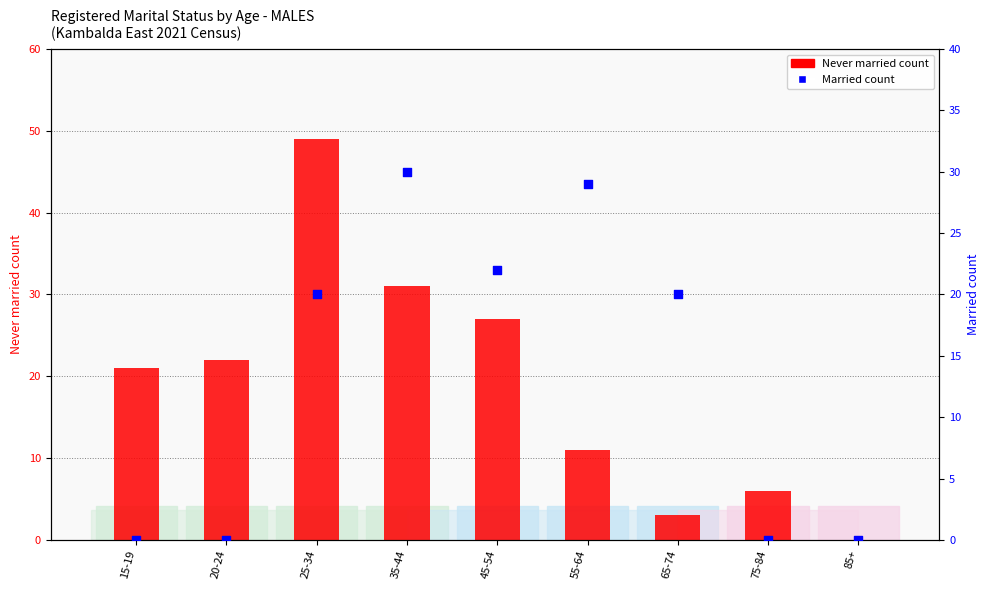

At how many categories does at least one series exceed 44?

1